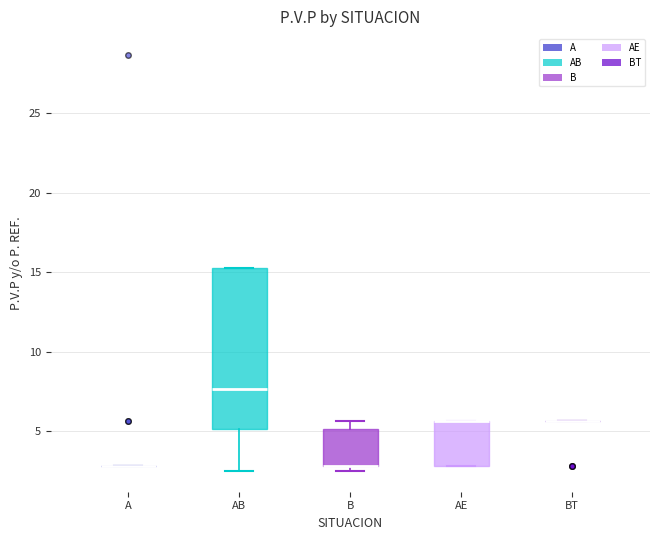

Where is the upper edge of the box for B on the y-axis? The values are not printed on the chart, so give them approximately, as read against the axis.

5.0